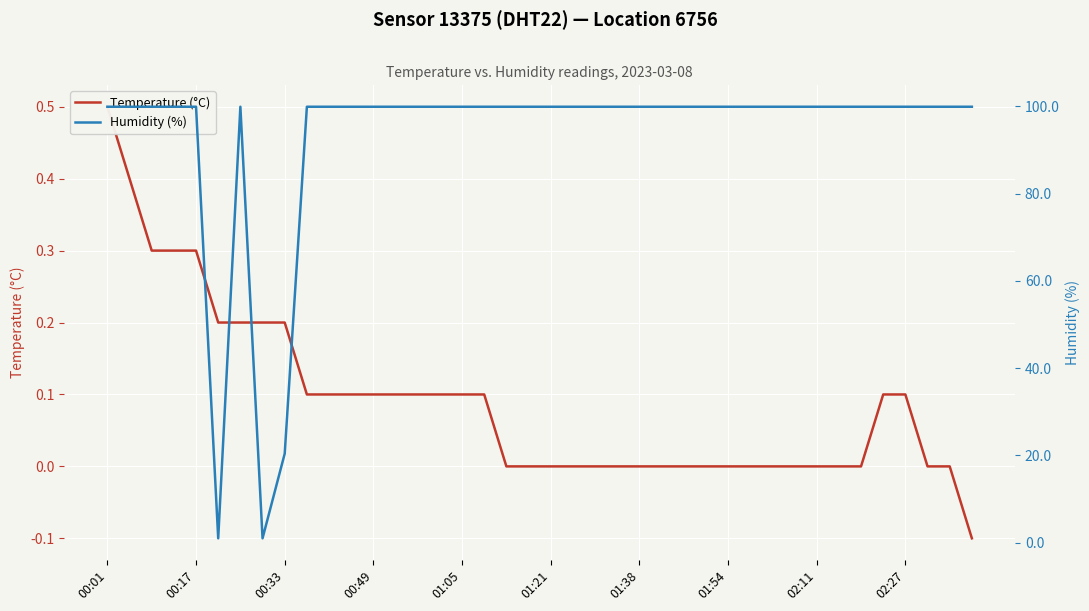

What is the difference between the highest and lowest values at 02:27?

99.8